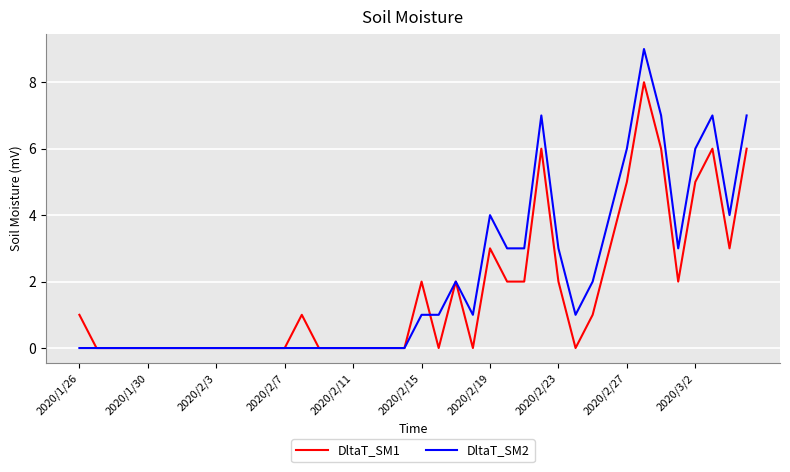

What is the maximum value shown in the chart?

9